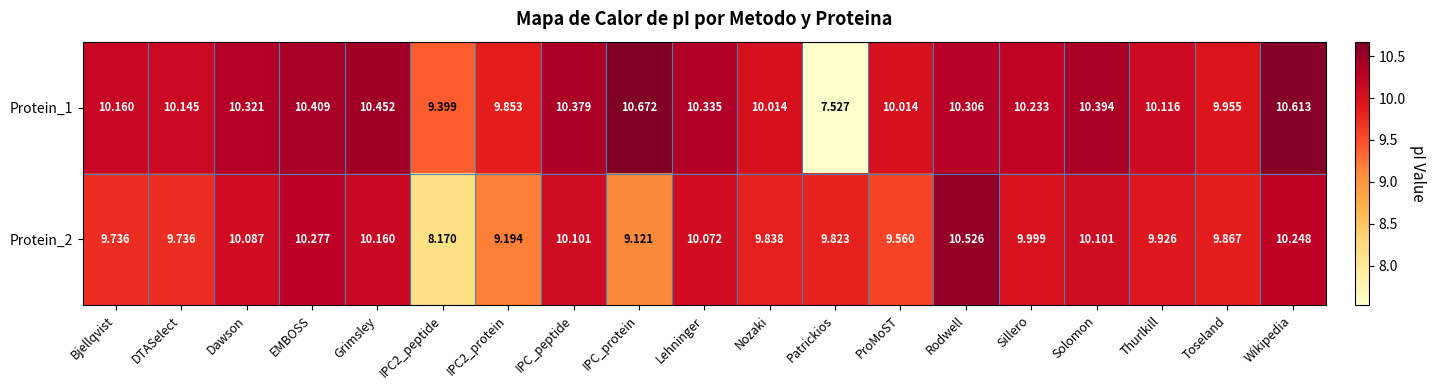

At which category does the chart reach its peak across all series?

IPC_protein